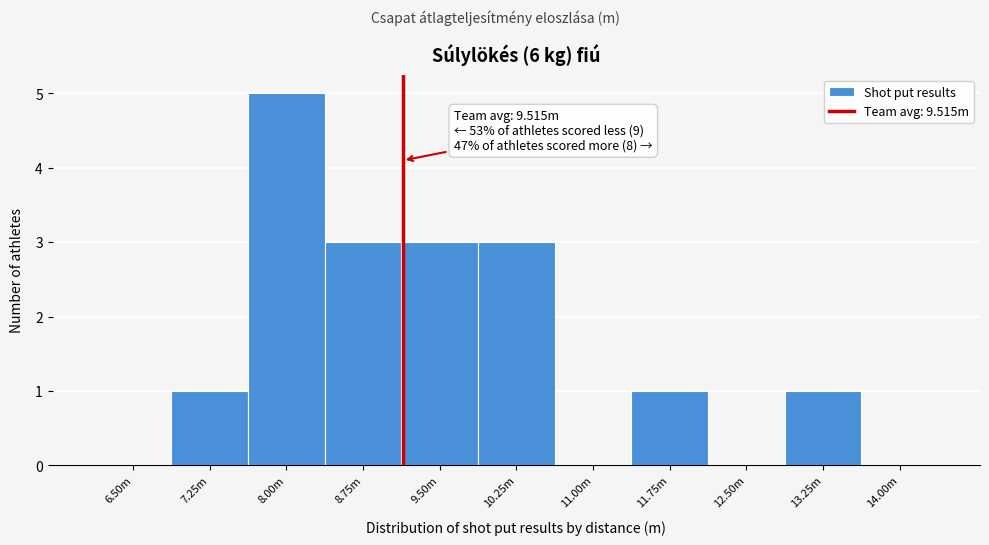

What value does the data have at 10.25m?

3